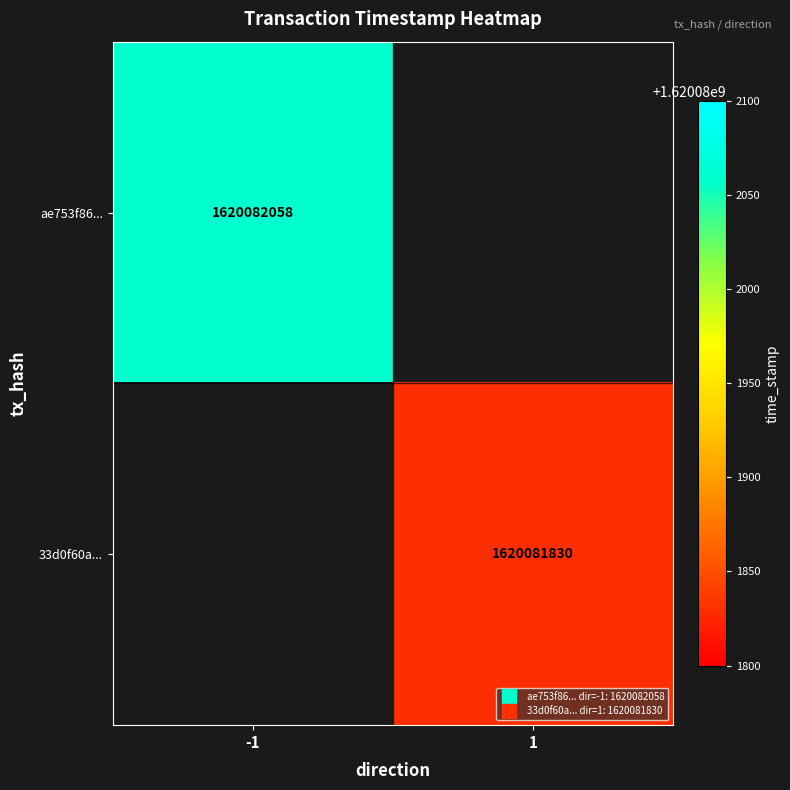

What is the maximum value shown in the chart?

1620082058